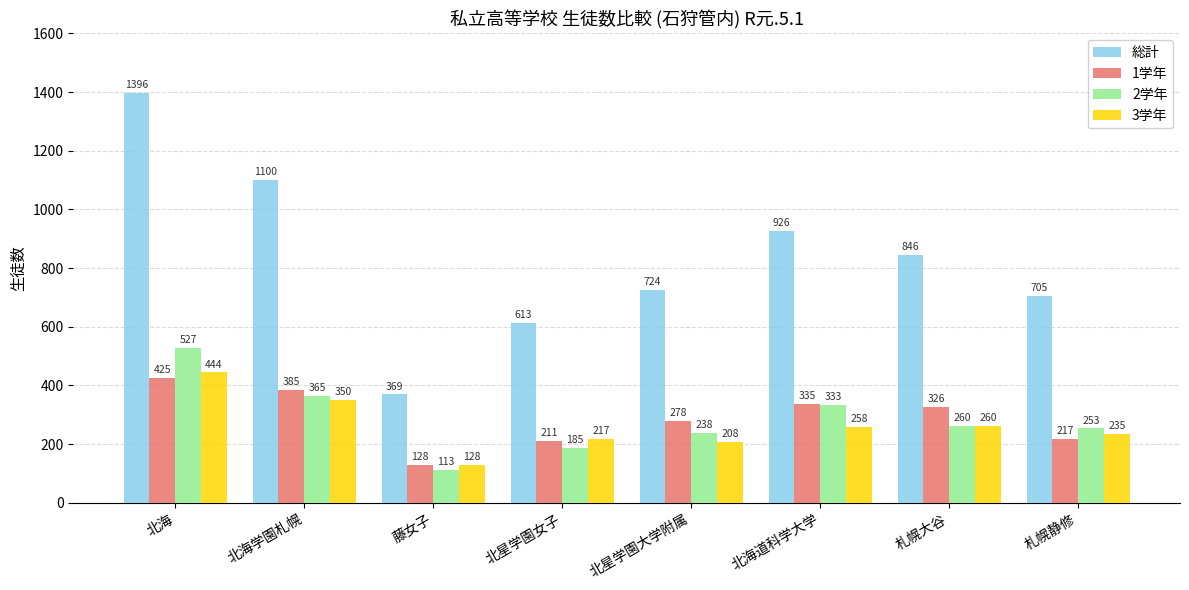

What is the value of the 1学年 bar at the 1st from the left?

425